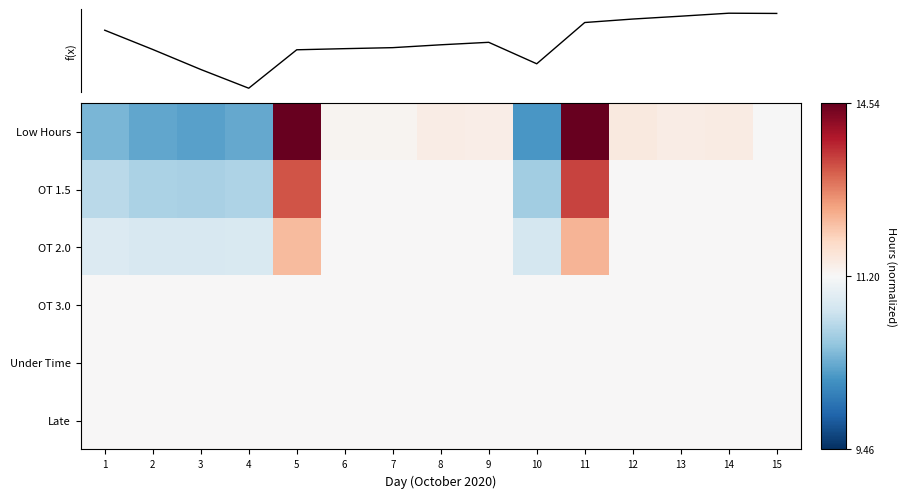

Rank the categories by Low Hours value from lowest to highest.

10, 3, 2, 4, 1, 15, 7, 6, 9, 8, 13, 14, 12, 5, 11